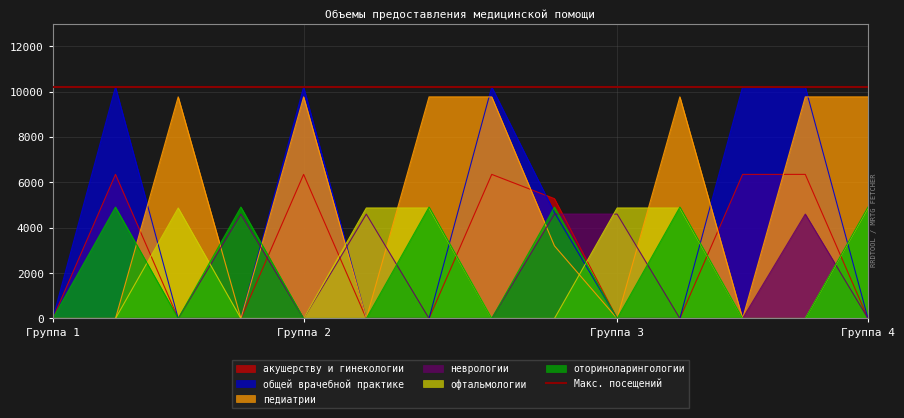

What is the highest value of the педиатрии series?

9767